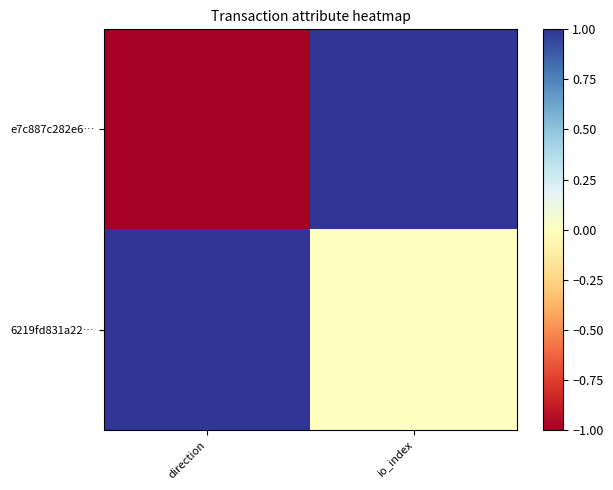

How many distinct data groups are displayed?

2